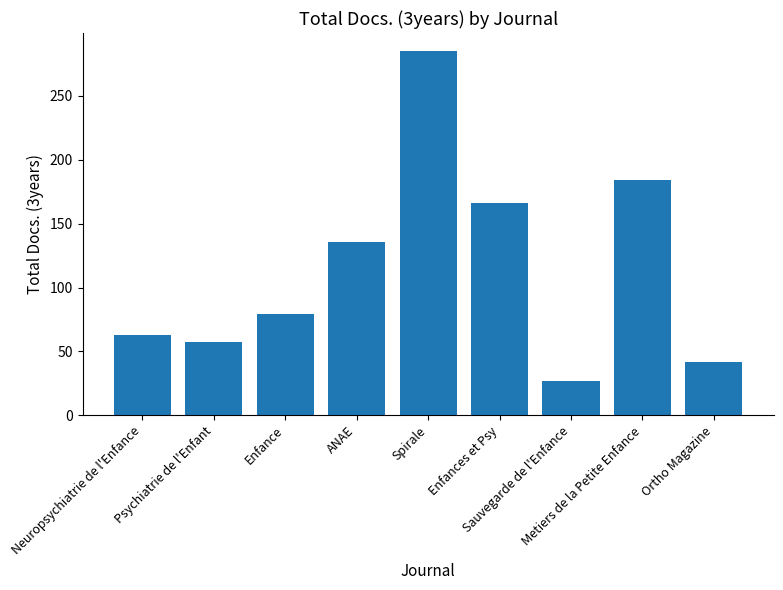

Which category has the lowest value across all series?

Sauvegarde de l'Enfance